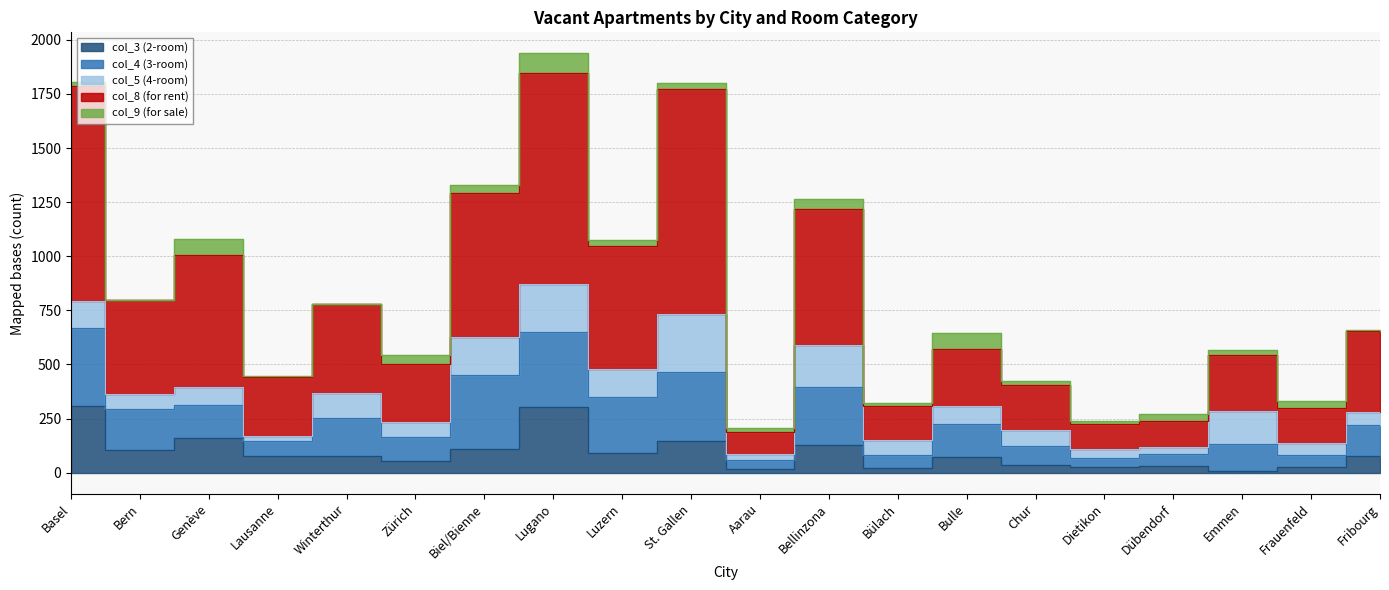

What is the label of the 19th point from the right?

Bern